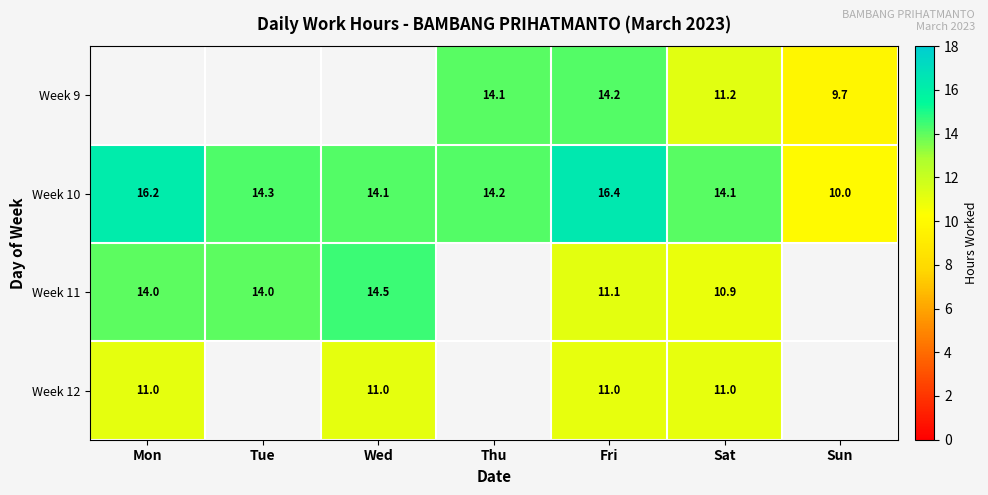

What is the total value across all series at Fri?

52.7